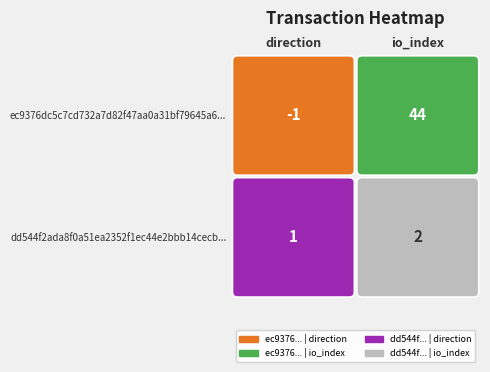

List the labels in order of dd544f2ada8f0a51ea2352f1ec44e2bbb14cecb value, smallest first.

0, 1